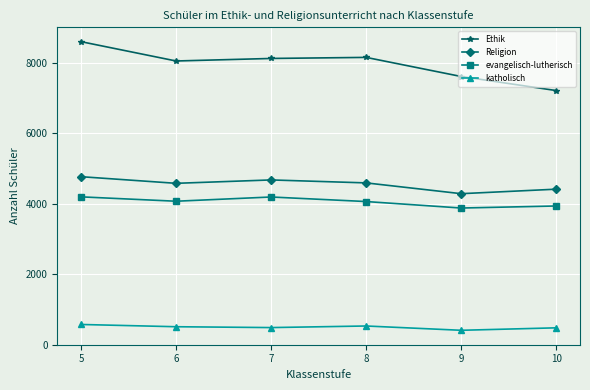

Rank the series at 9 from lowest to highest value.

katholisch, evangelisch-lutherisch, Religion, Ethik